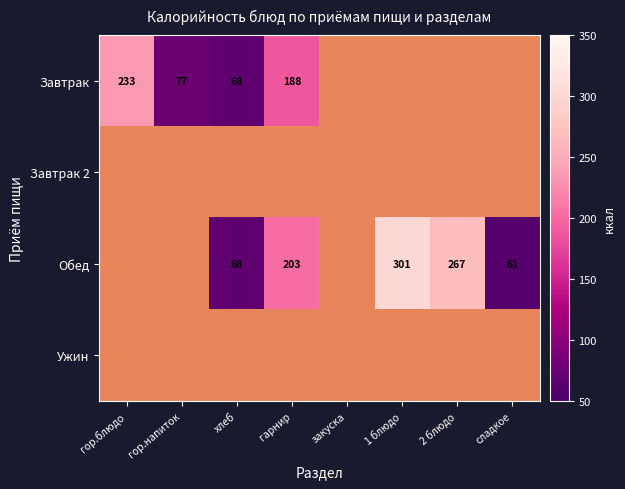

The value of Обед at хлеб is 118. True or false?

False